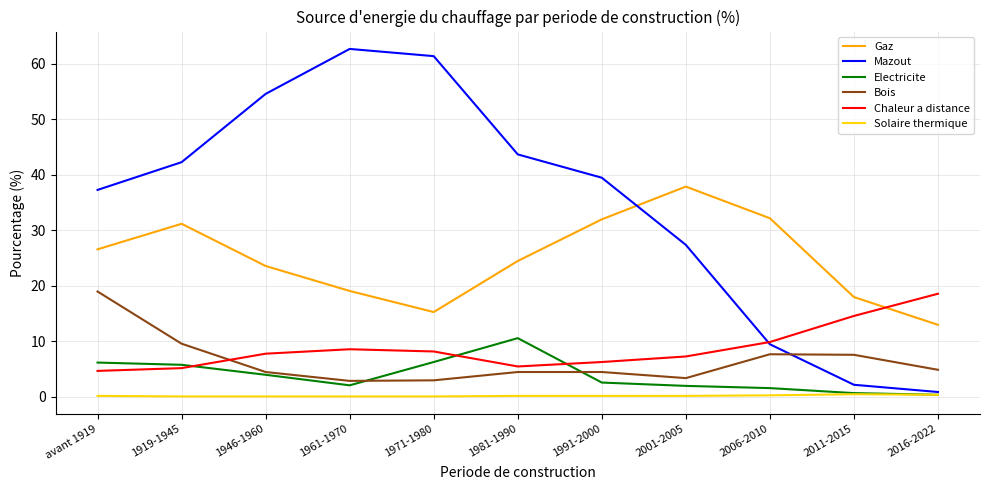

At how many categories does at least one series exceed 5?

11